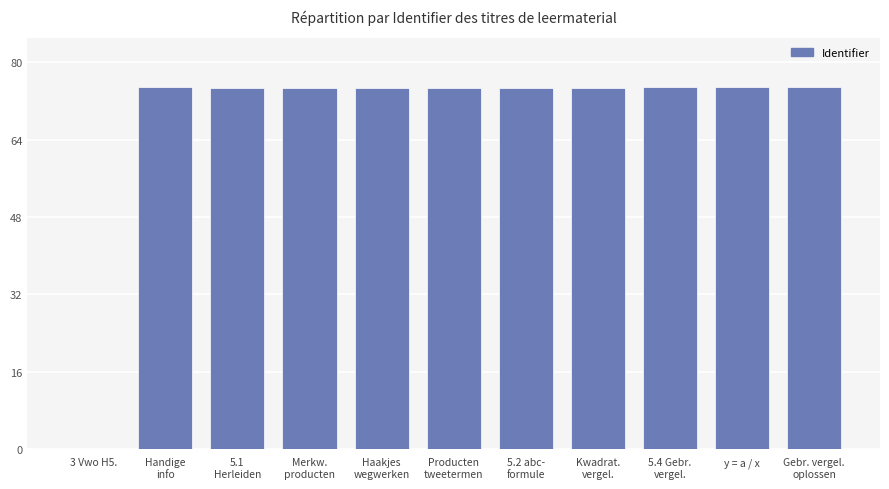

The value at 3 Vwo H5. is 0.0. True or false?

True